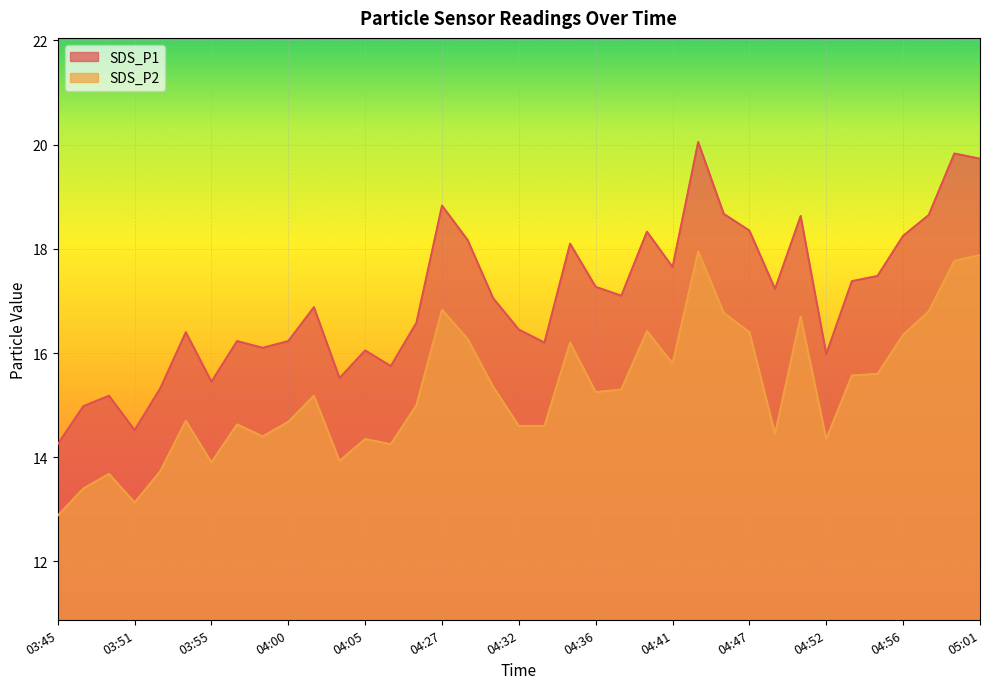

True or false: SDS_P1 and SDS_P2 intersect in this chart.

False